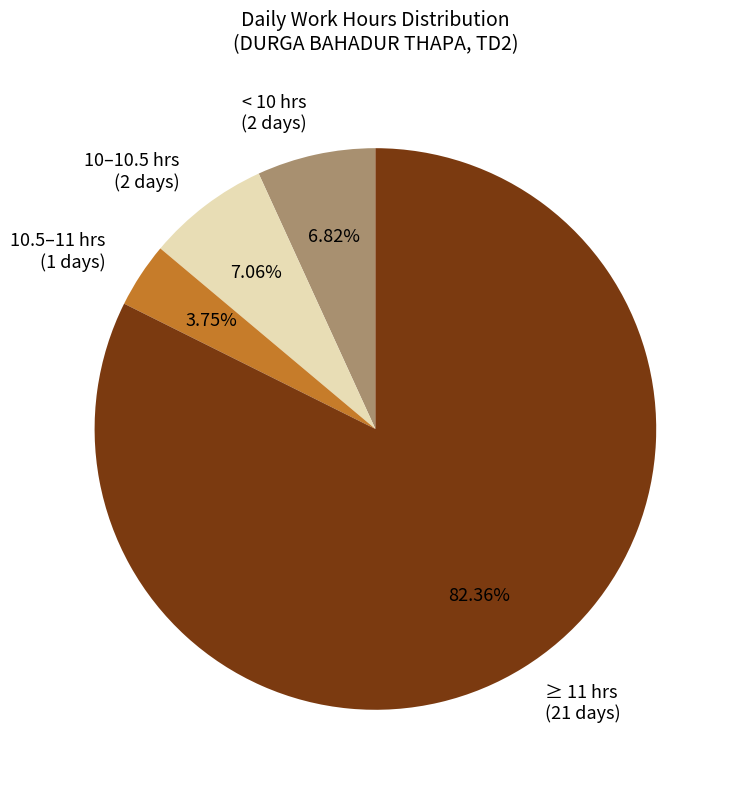

Count the number of slices in the pie.

4